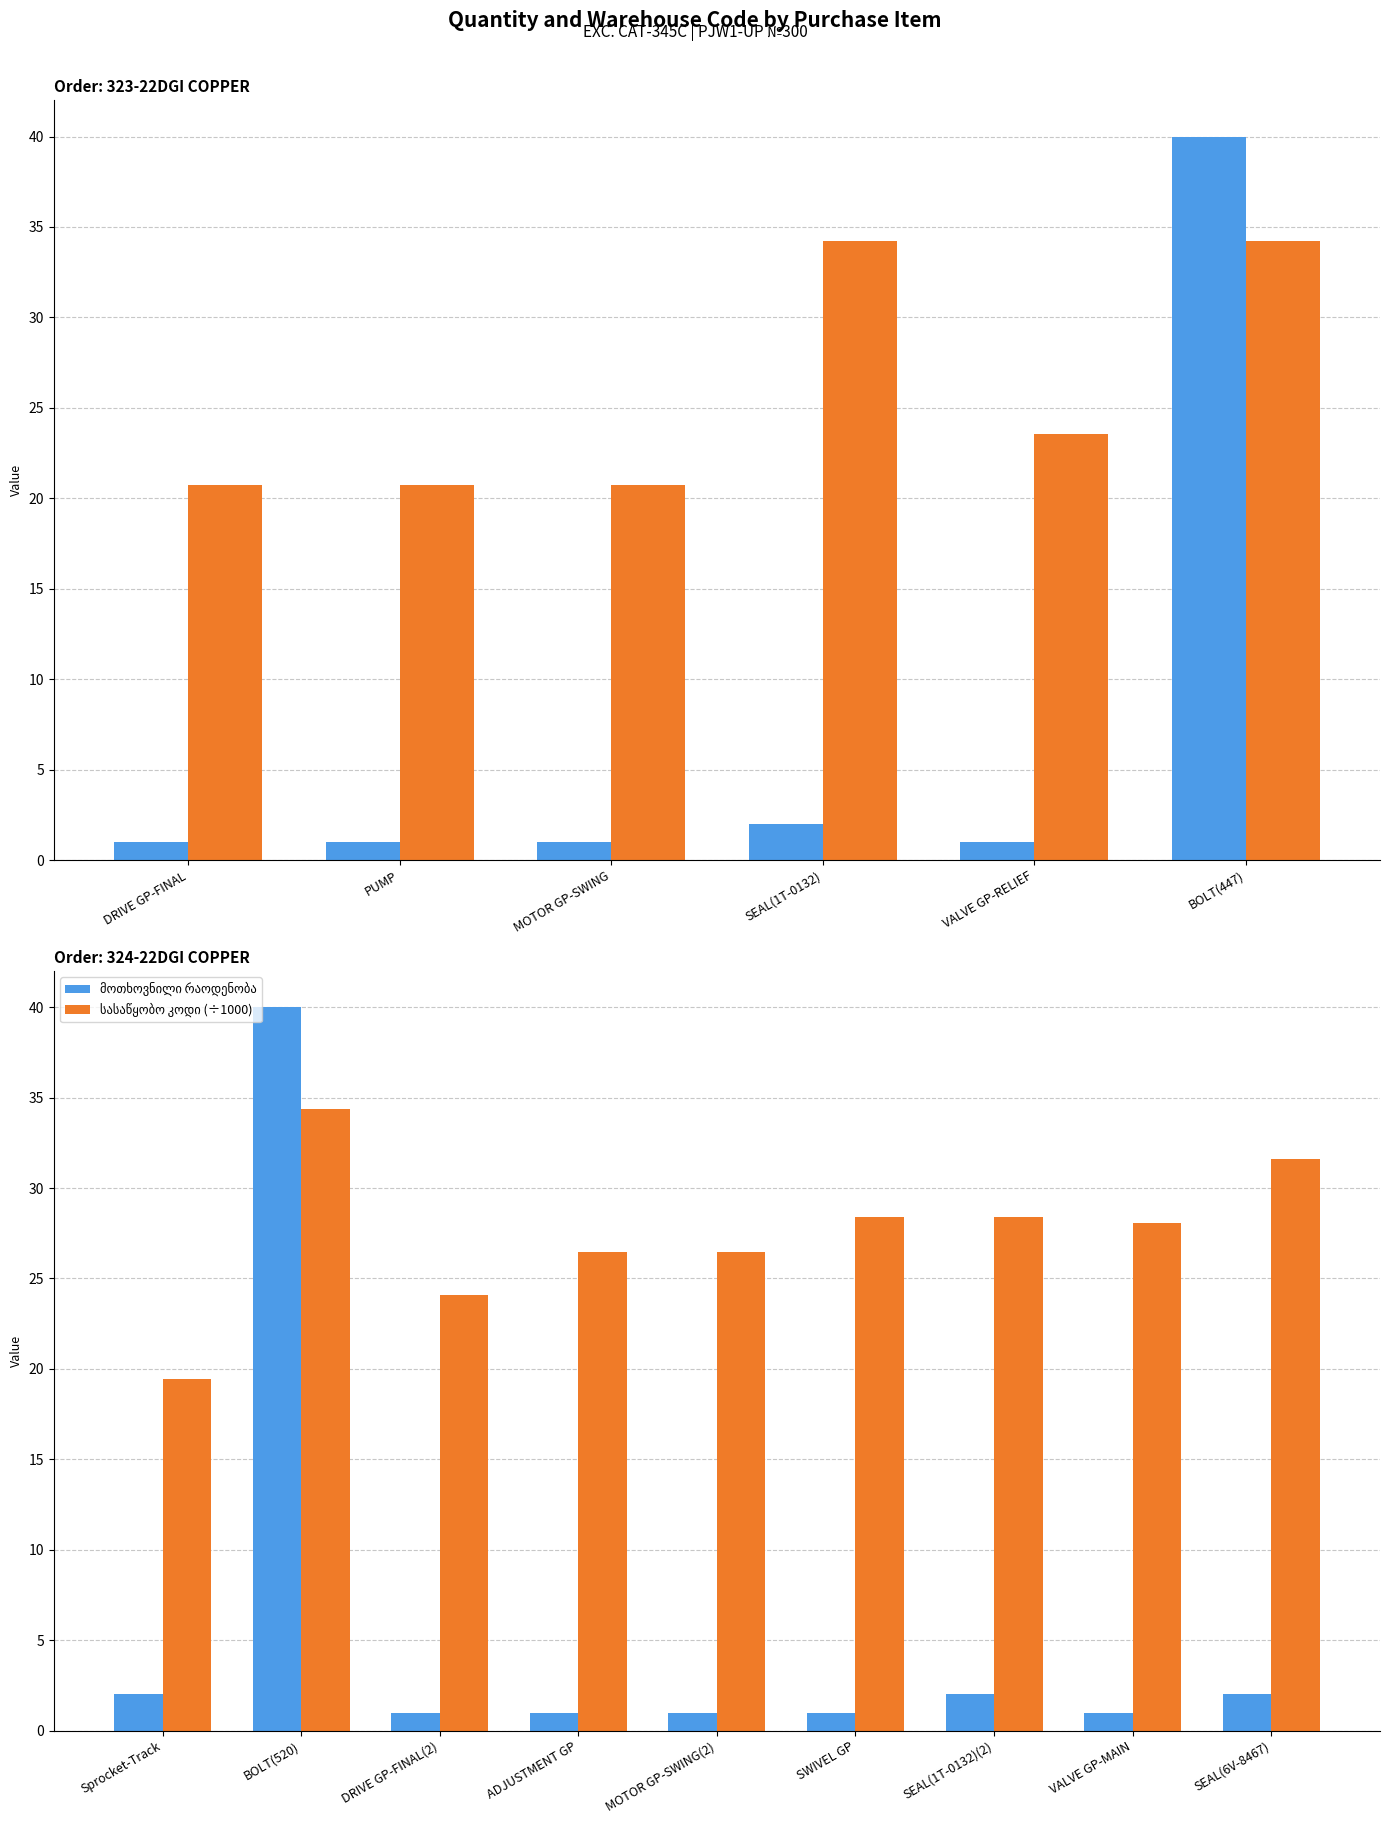

How many groups of bars are there?

9